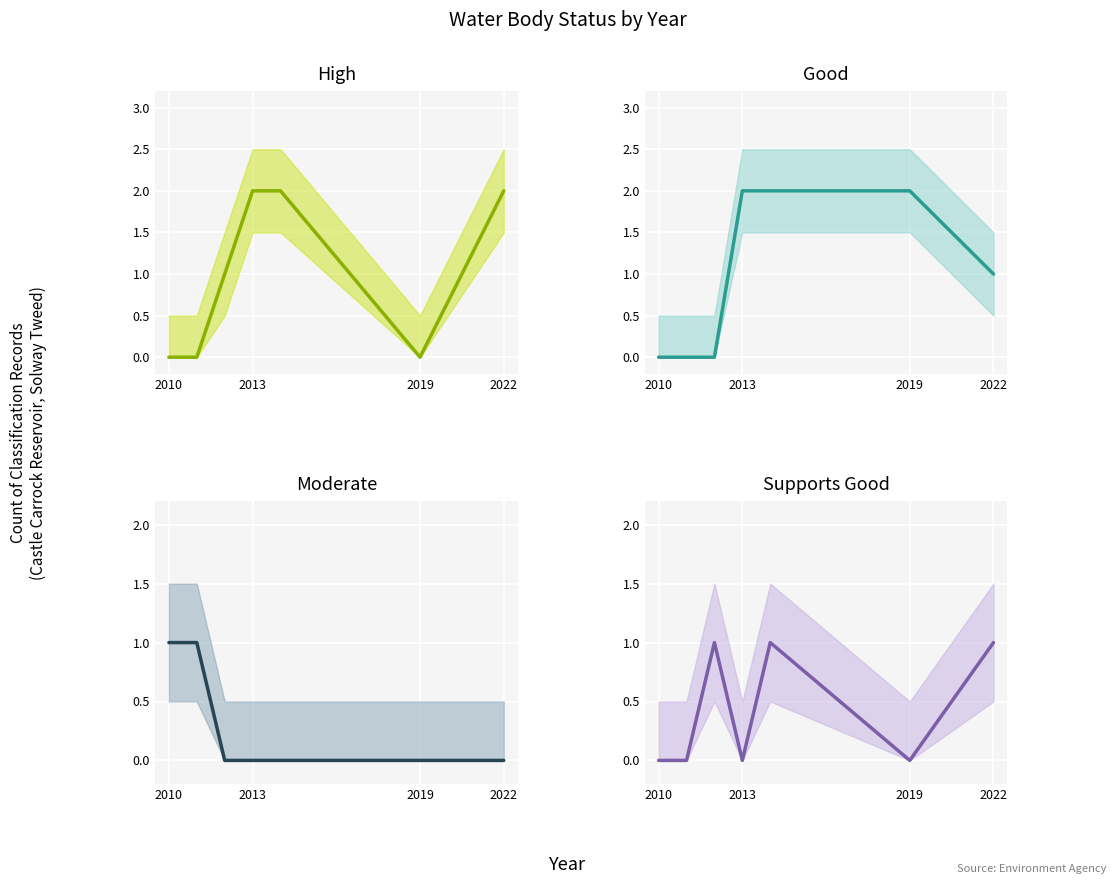

What is the value of the Good point at the 5th from the left?

2